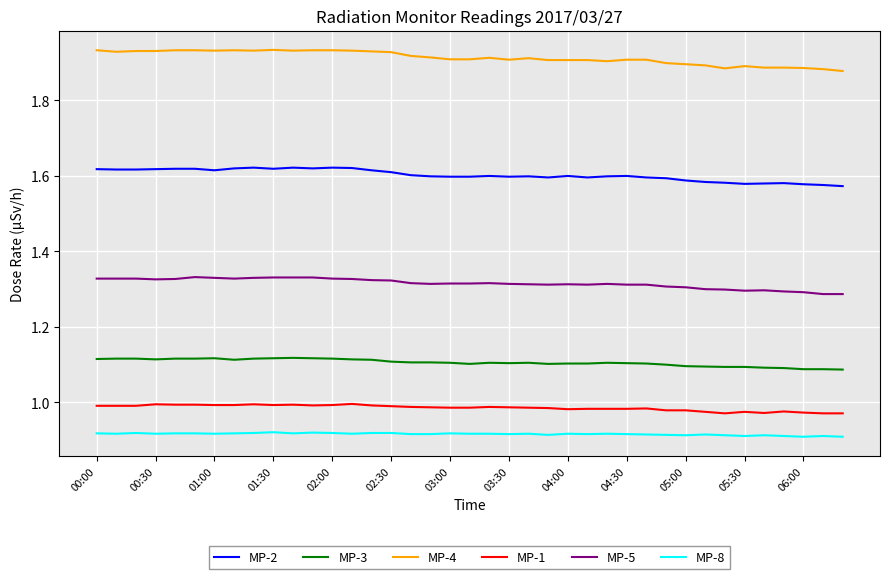

What is the sum of all MP-1 values?

38.4